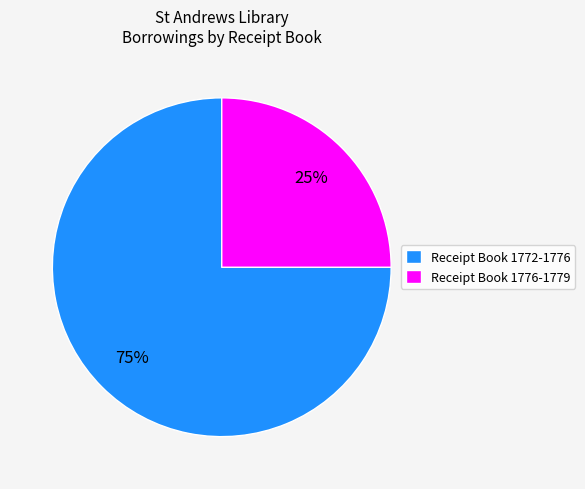

Is there any slice that represents more than half of the pie?

Yes